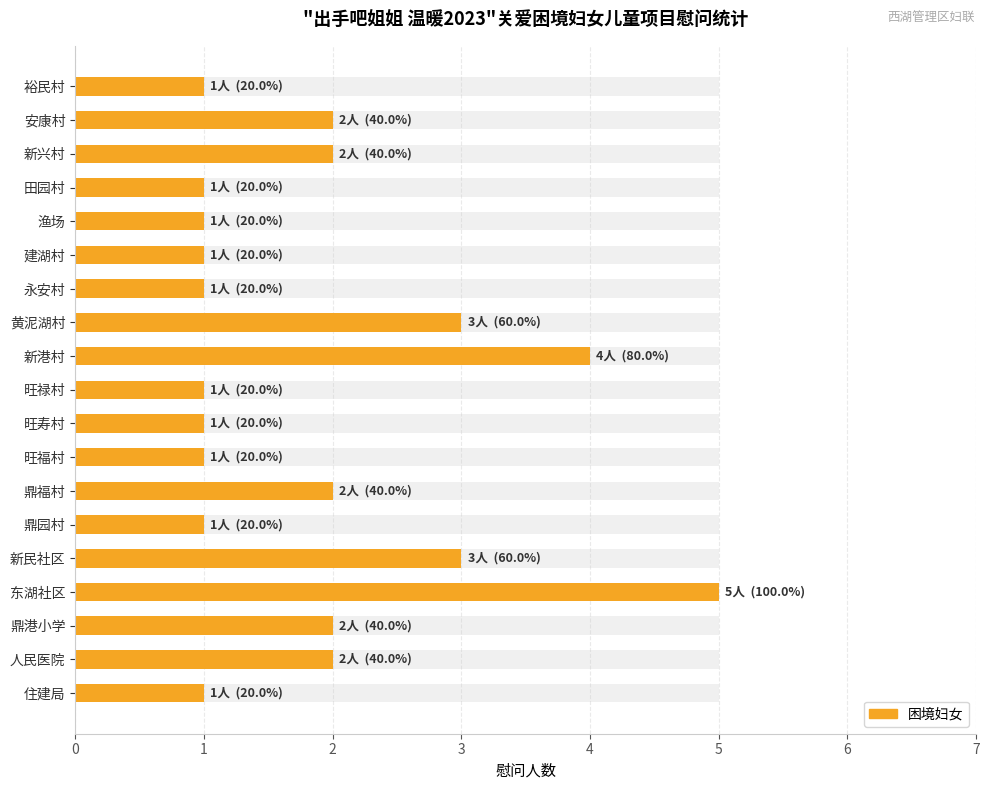

What is the value of the 4th bar from the left?

1